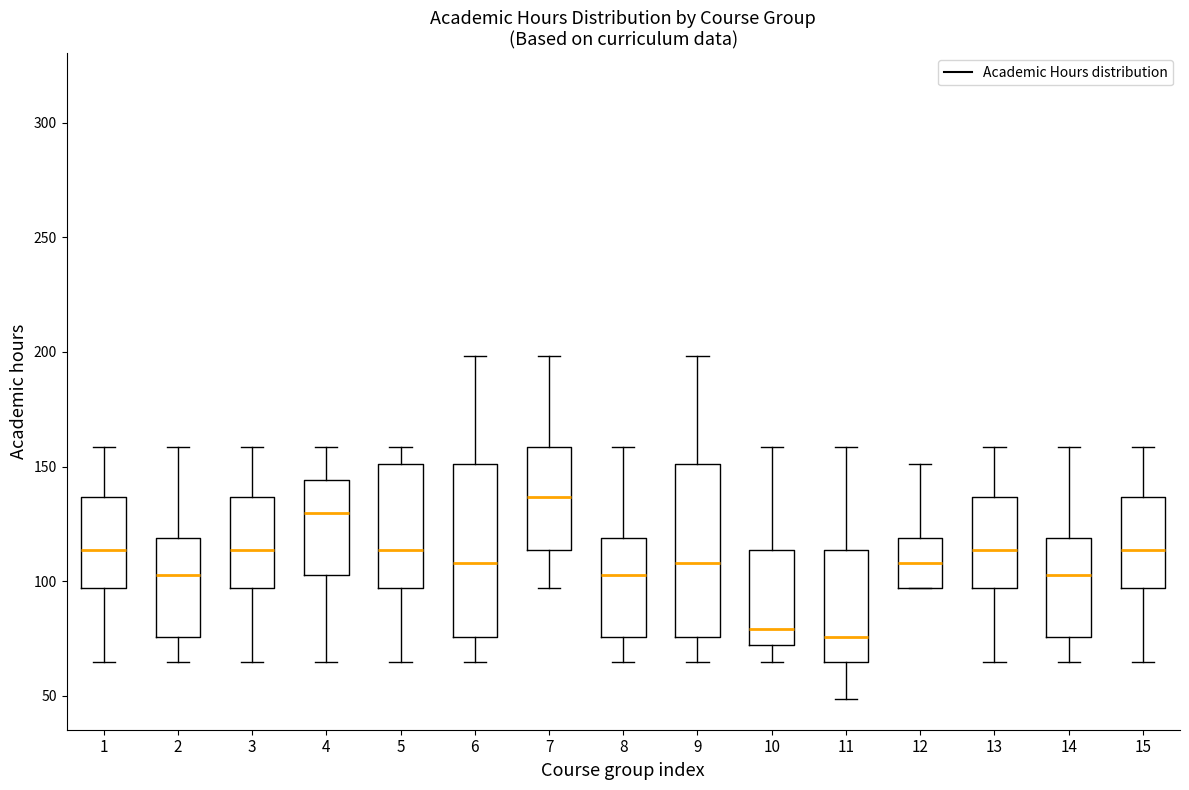

Reading left to right, transcribe this box plot: for each box, give where its median line is, the range the box spans, and where its two whiskers end, as read against the y-axis. The values are not printed on the chart, so give them approximately, as read against the axis.

1: median 115, box 95 to 135, whiskers 65 to 160
2: median 105, box 75 to 120, whiskers 65 to 160
3: median 115, box 95 to 135, whiskers 65 to 160
4: median 130, box 105 to 145, whiskers 65 to 160
5: median 115, box 95 to 150, whiskers 65 to 160
6: median 110, box 75 to 150, whiskers 65 to 200
7: median 135, box 115 to 160, whiskers 95 to 200
8: median 105, box 75 to 120, whiskers 65 to 160
9: median 110, box 75 to 150, whiskers 65 to 200
10: median 80, box 70 to 115, whiskers 65 to 160
11: median 75, box 65 to 115, whiskers 50 to 160
12: median 110, box 95 to 120, whiskers 95 to 150
13: median 115, box 95 to 135, whiskers 65 to 160
14: median 105, box 75 to 120, whiskers 65 to 160
15: median 115, box 95 to 135, whiskers 65 to 160